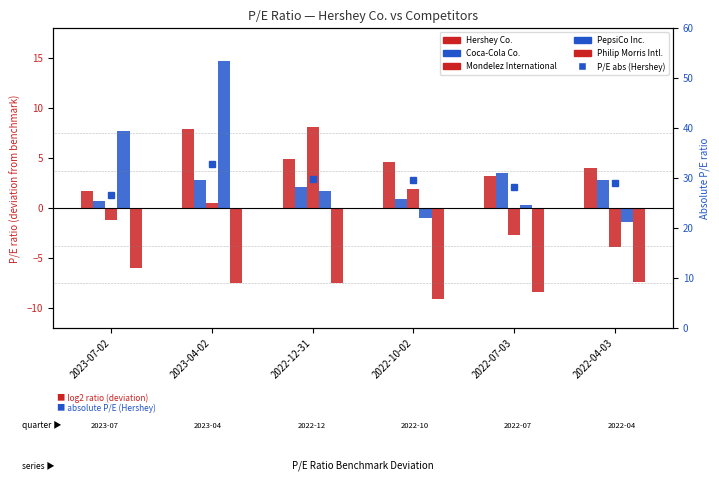

Are the bars grouped side by side (vs. stacked)?

Yes